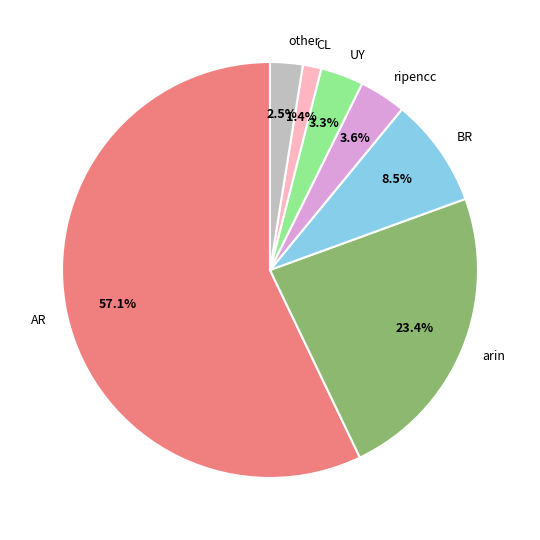

To the nearest percent, what portion does UY represent?

3%